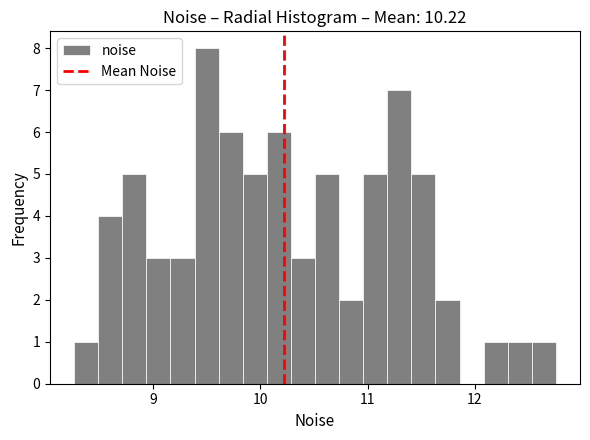

Read against the x-axis, roughly where is the centre of the tallest bar?

9.5